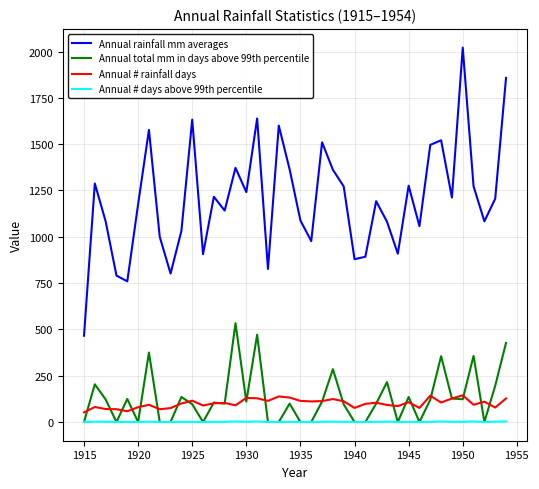

True or false: Annual rainfall mm averages and Annual # rainfall days intersect in this chart.

False